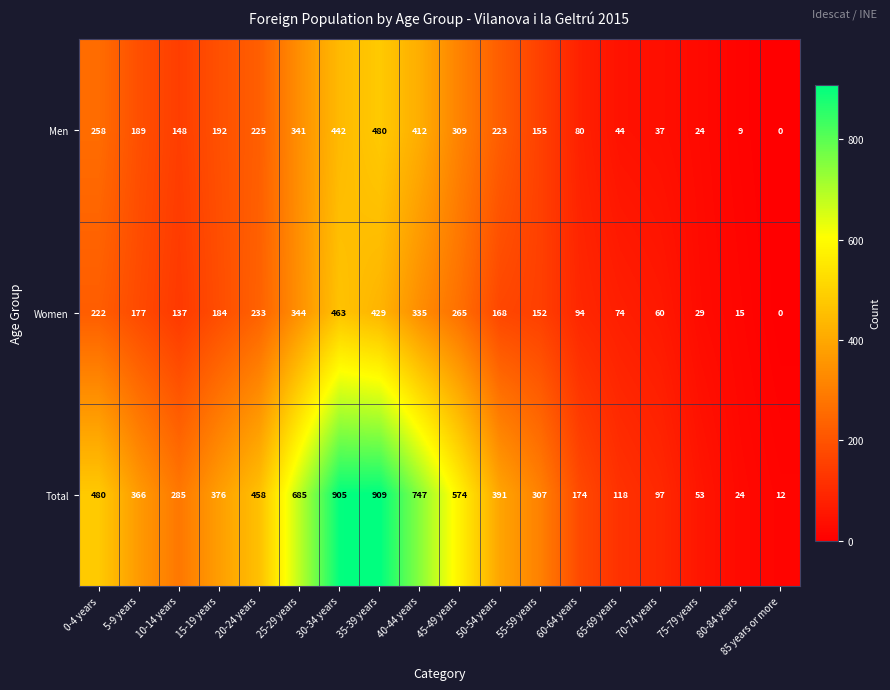

True or false: Total has a value of 174 at 60-64 years.

True